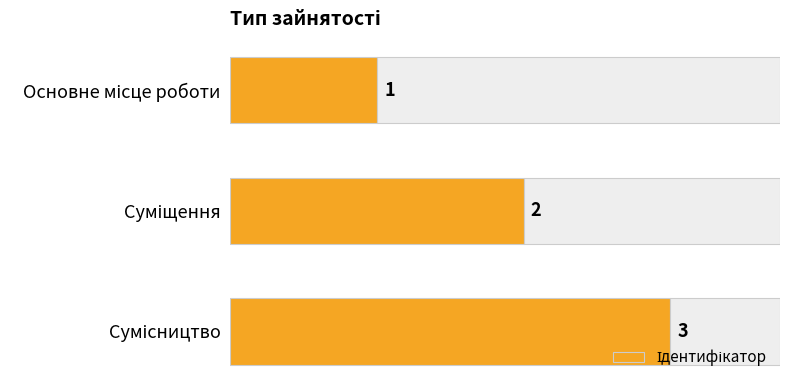

What is the sum of all values?

6